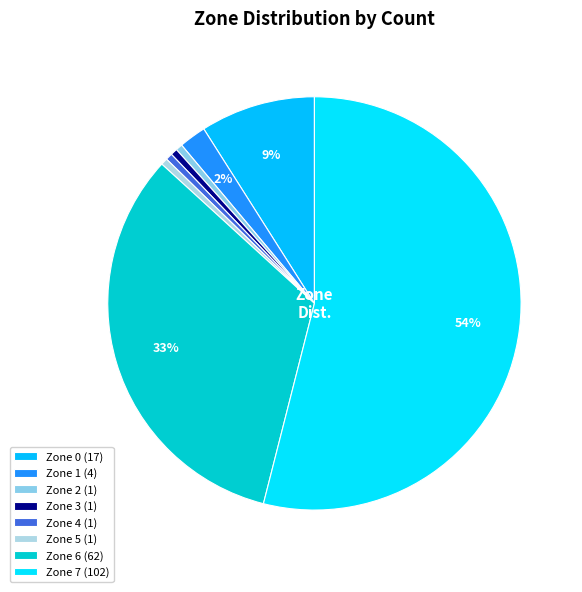

How many slices are in this pie chart?

8